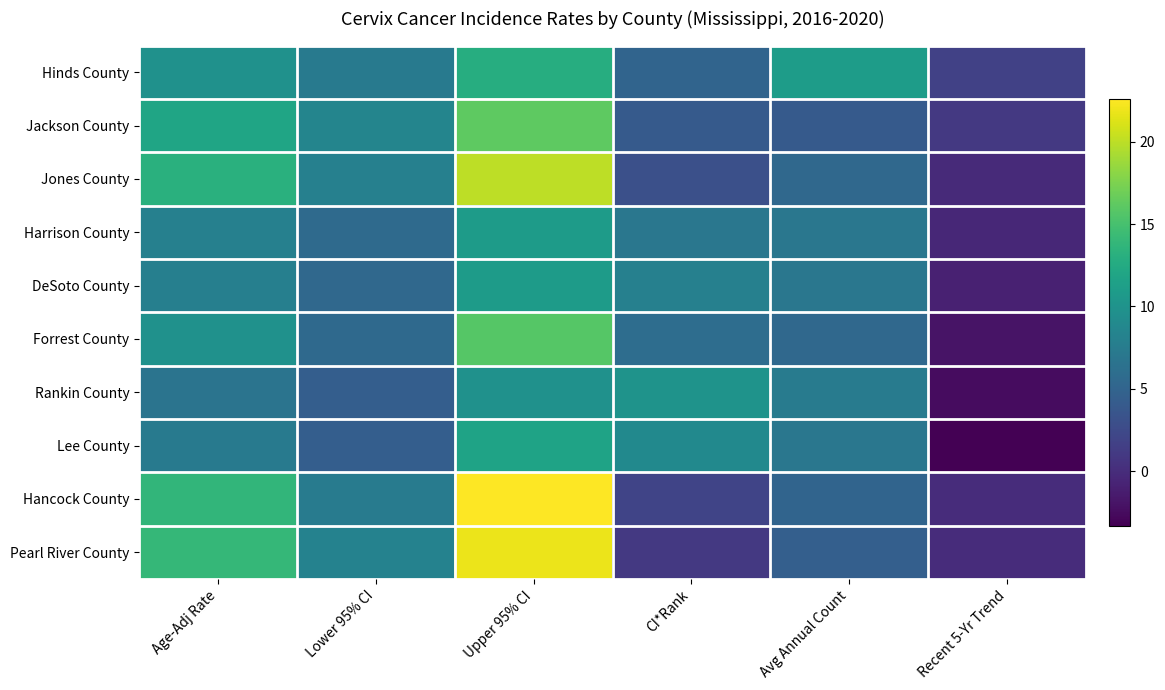

What is the minimum value shown in the chart?

-3.3